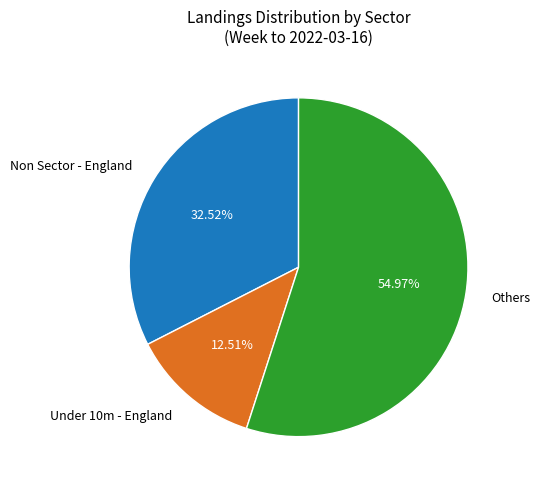

Is there a majority slice in this chart?

Yes